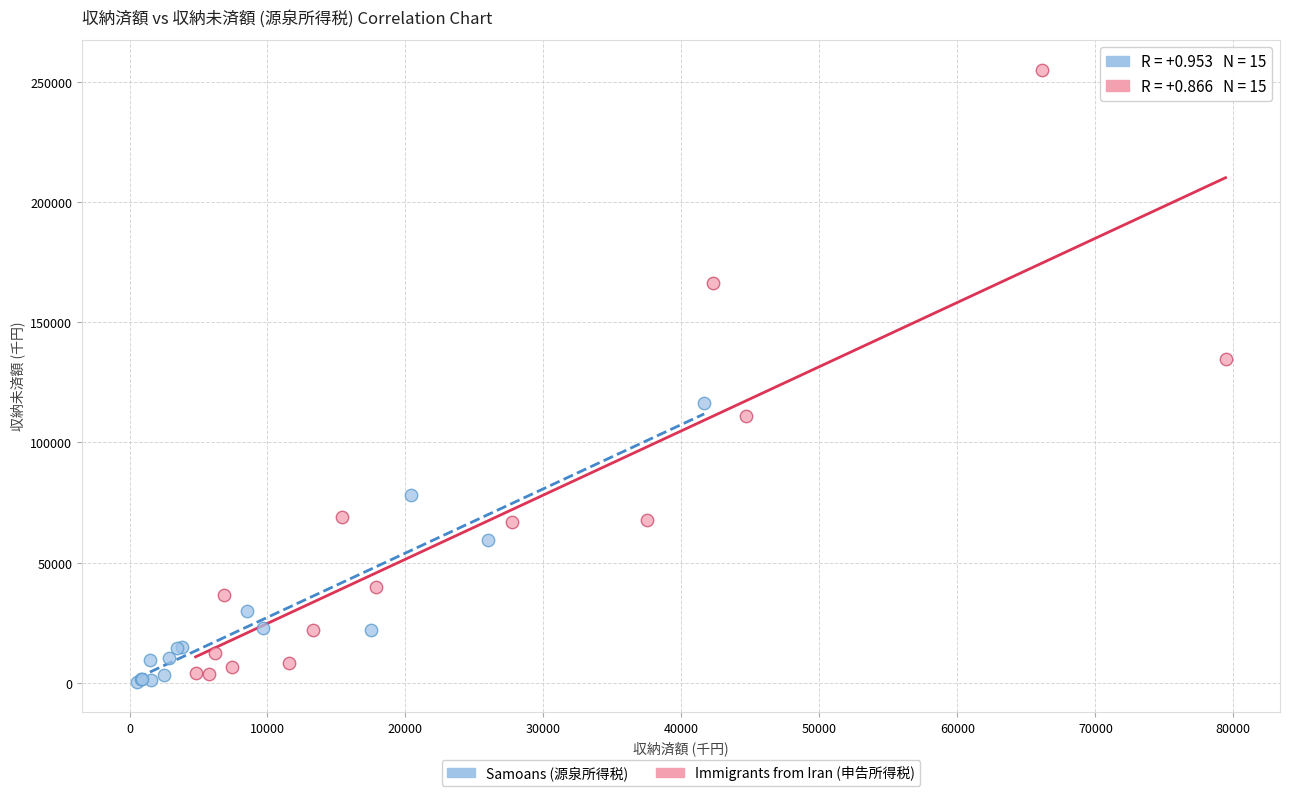

Which series has the largest Y range (max minus min)?

Immigrants from Iran (申告所得税)